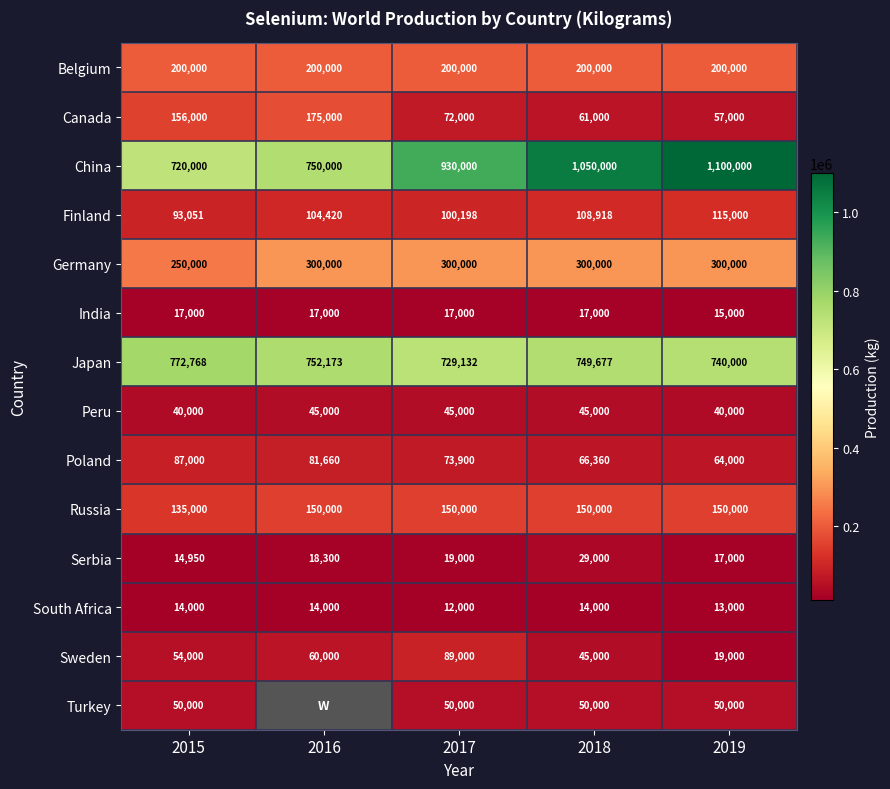

The value of Belgium at 2018 is 345800.6. True or false?

False